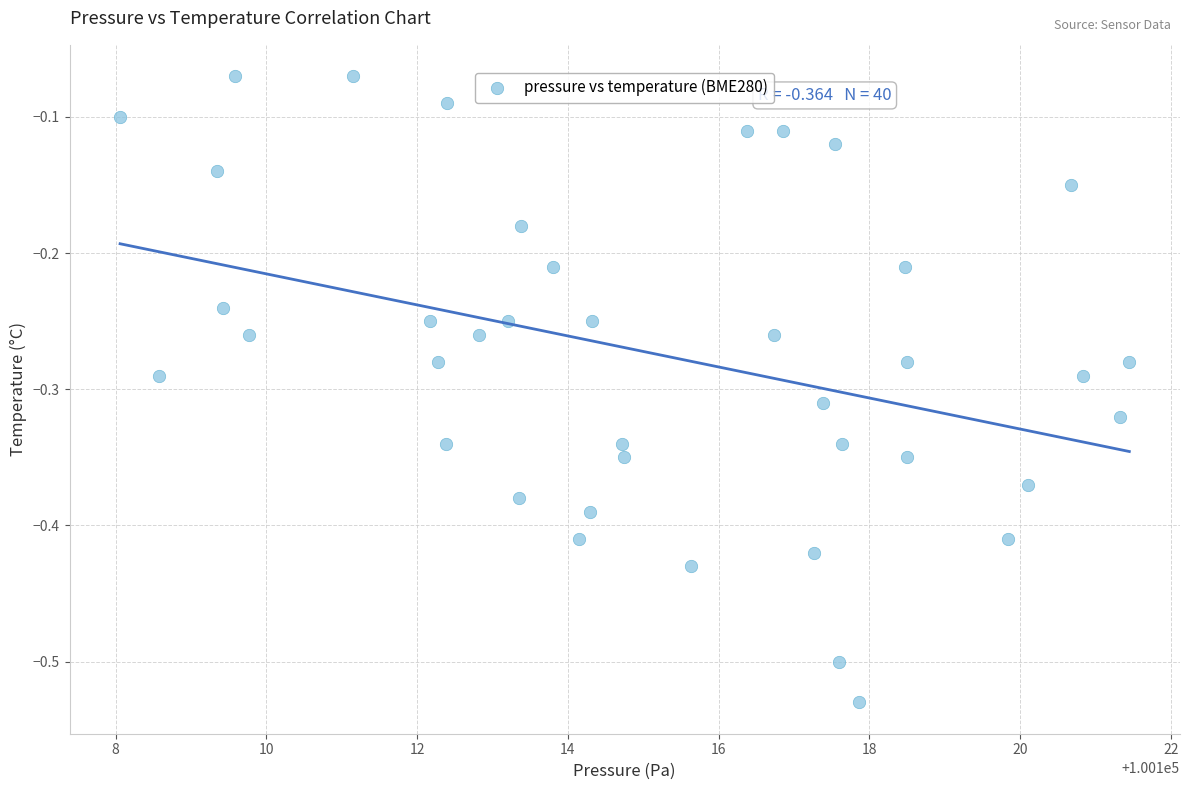

What is the range of Y values (max minus min)?

0.5